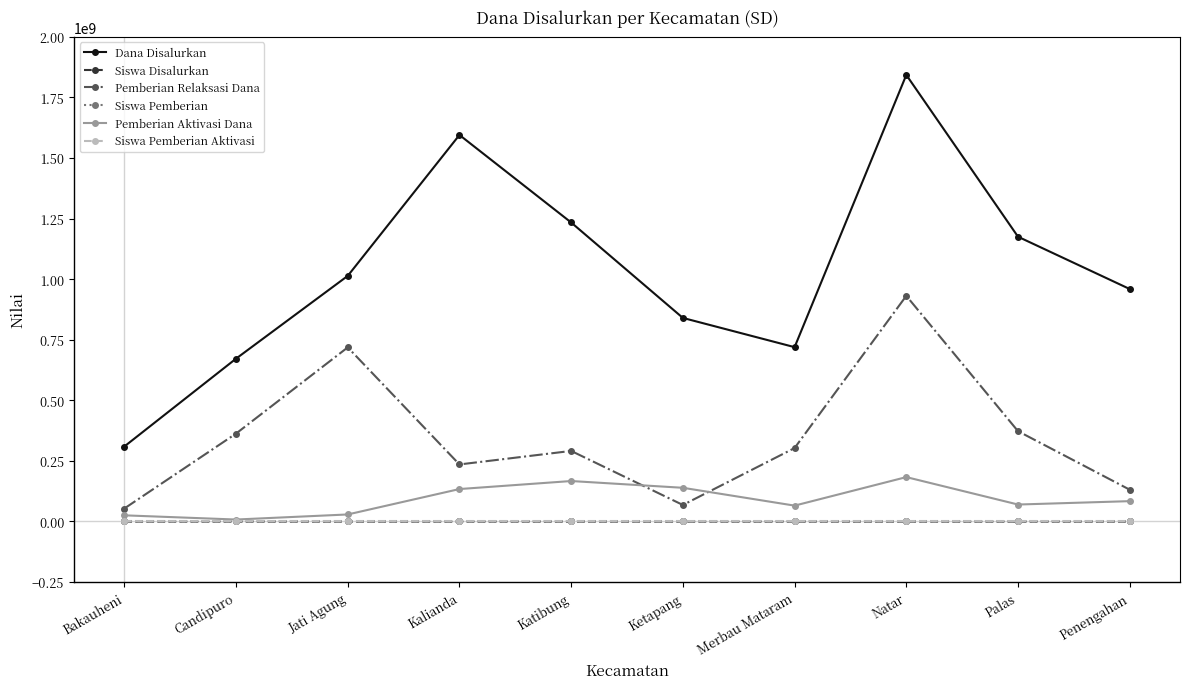

Which series has the largest range (max minus min)?

Dana Disalurkan